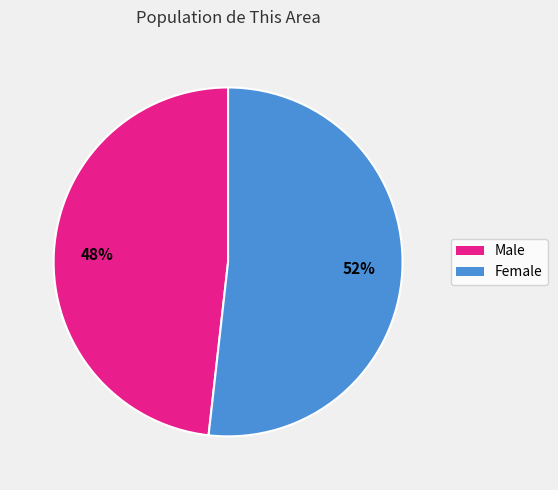

True or false: Female accounts for 60% of the total.

False